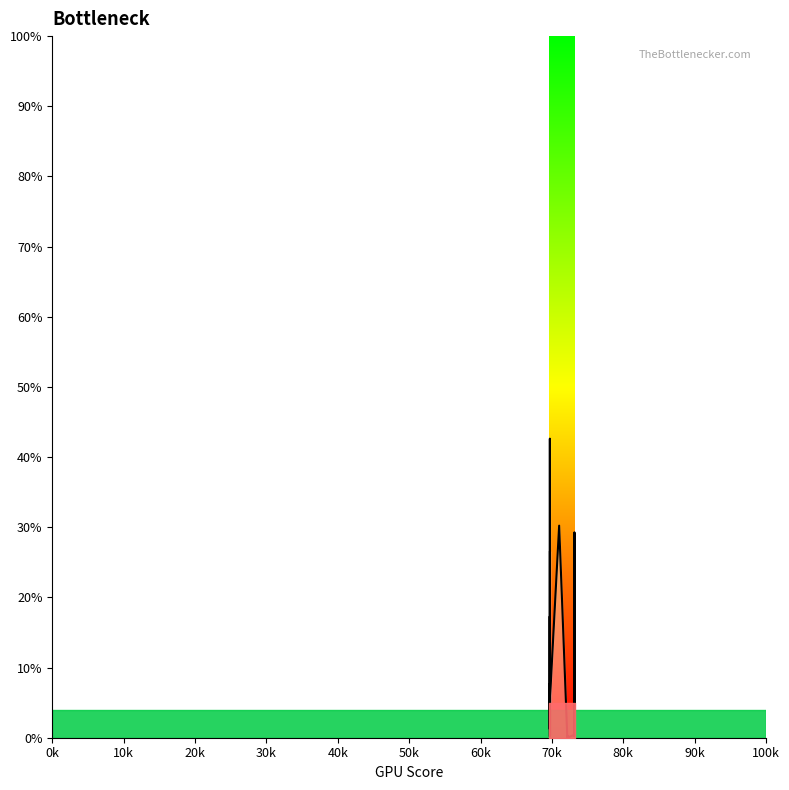

What is the maximum value shown in the chart?

42.6